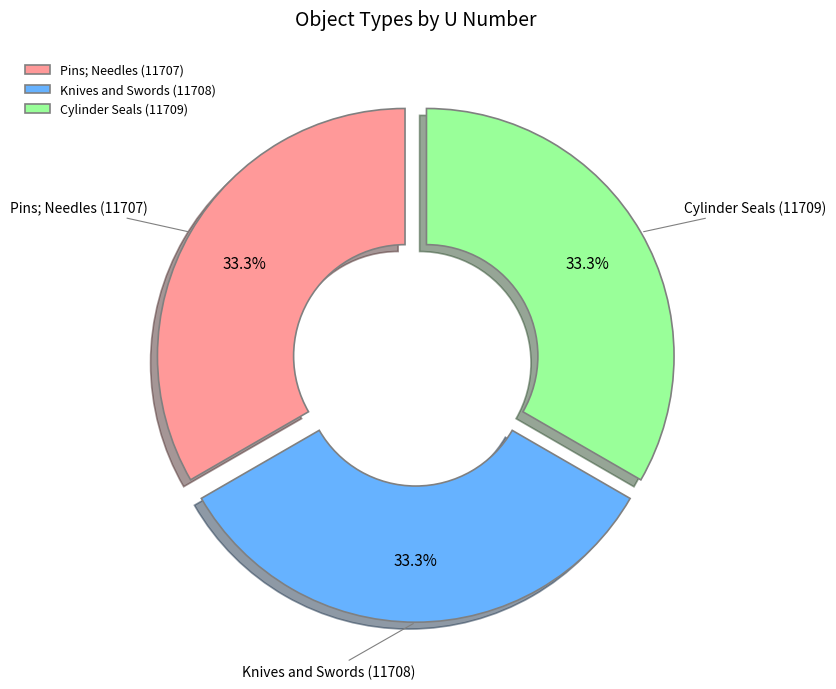

To the nearest percent, what percentage of the pie is Cylinder Seals (11709)?

33%